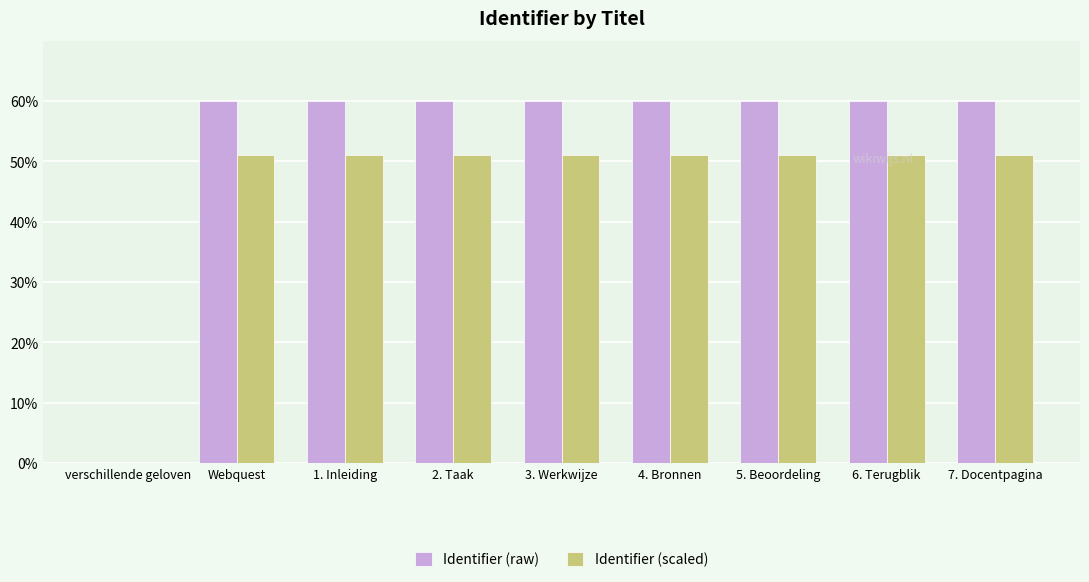

What is the total value across all series at 3. Werkwijze?

111.0